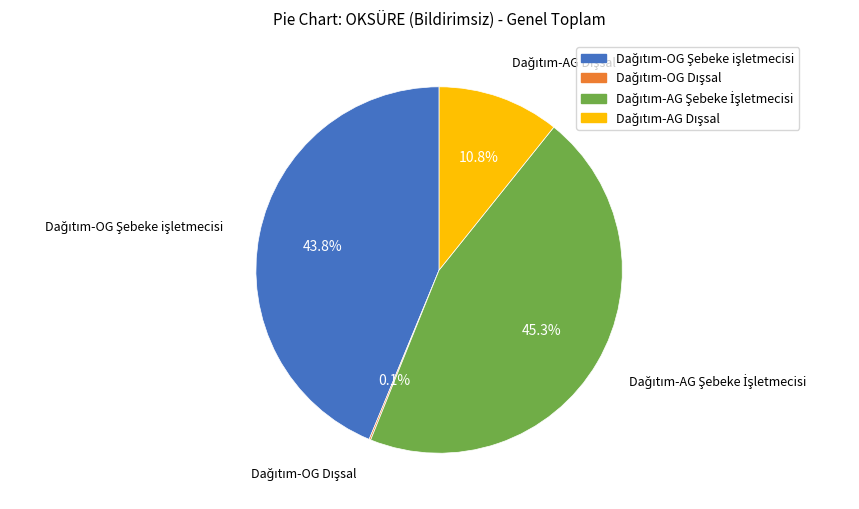

Does any single category account for the majority?

No